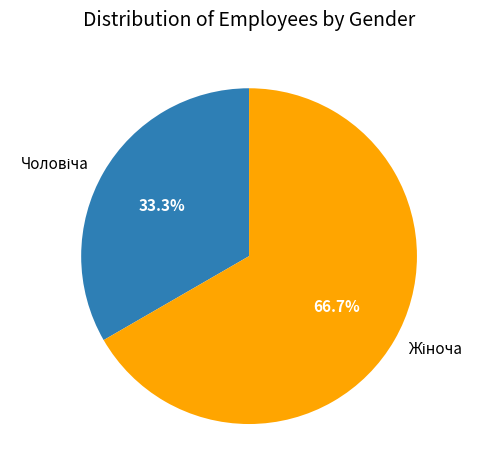

Does any single category account for the majority?

Yes